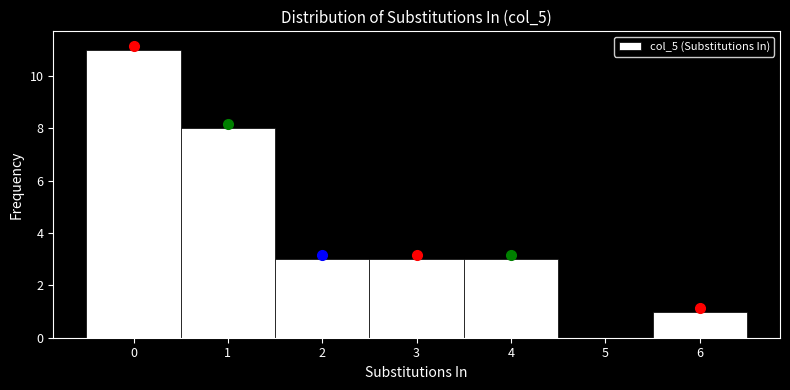

Reading left to right, transcribe this chart: for each bar, give the range it covers on the x-axis and its height. The values are not printed on the chart, so give them approximately, as read against the axis.

-0.5 to 0.5: 11
0.5 to 1.5: 8
1.5 to 2.5: 3
2.5 to 3.5: 3
3.5 to 4.5: 3
4.5 to 5.5: 0
5.5 to 6.5: 1